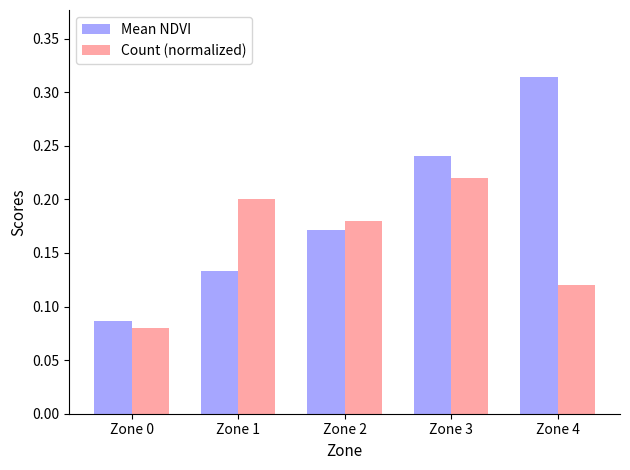

What is the sum of all Count (normalized) values?

0.8